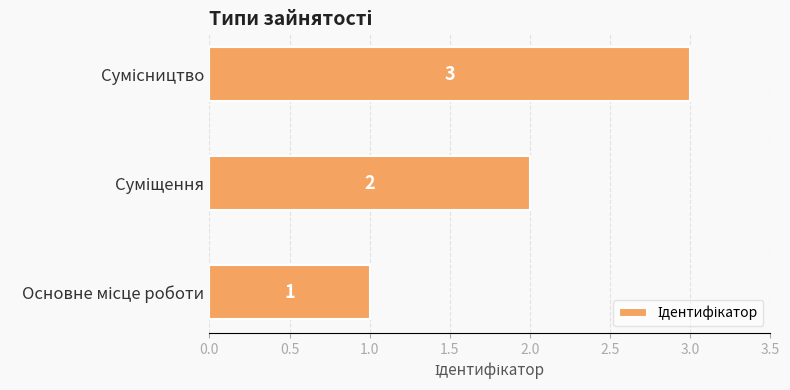

What is the maximum value shown in the chart?

3